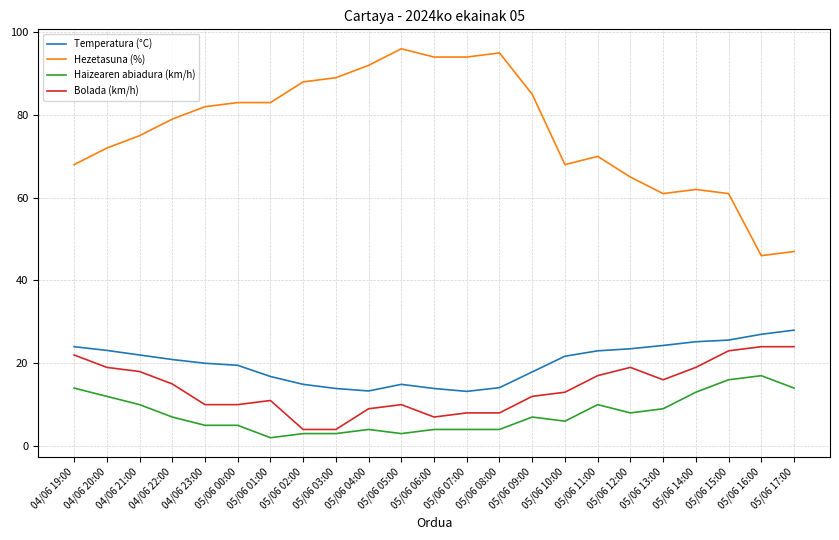

At which label does Hezetasuna (%) reach its minimum?

05/06 16:00